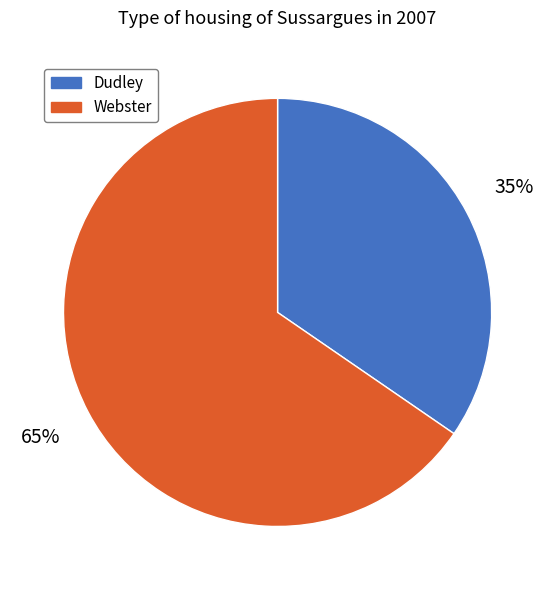

Is it true that Dudley is 27% of the pie?

False